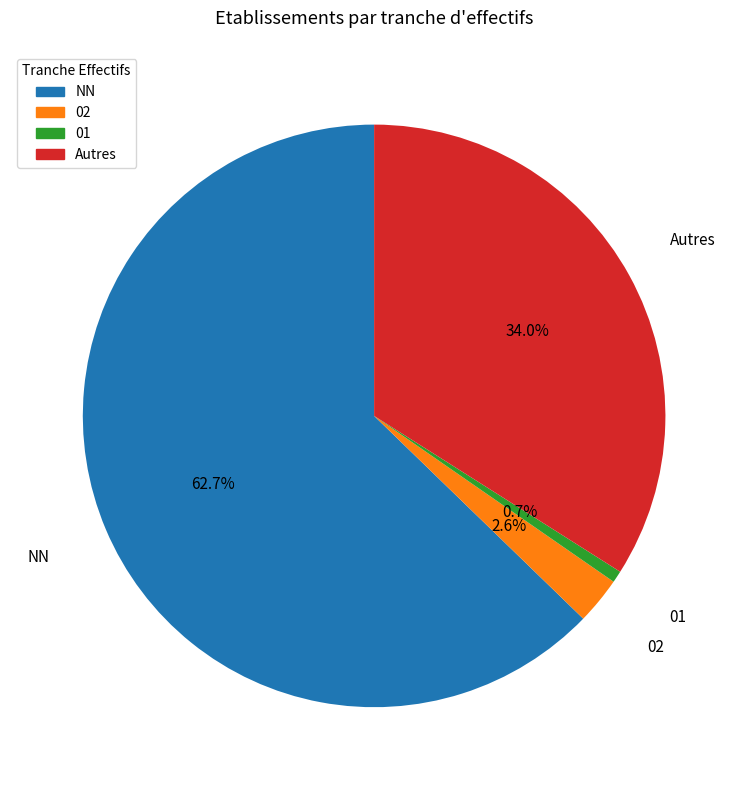

What is the largest slice in the pie chart?

NN